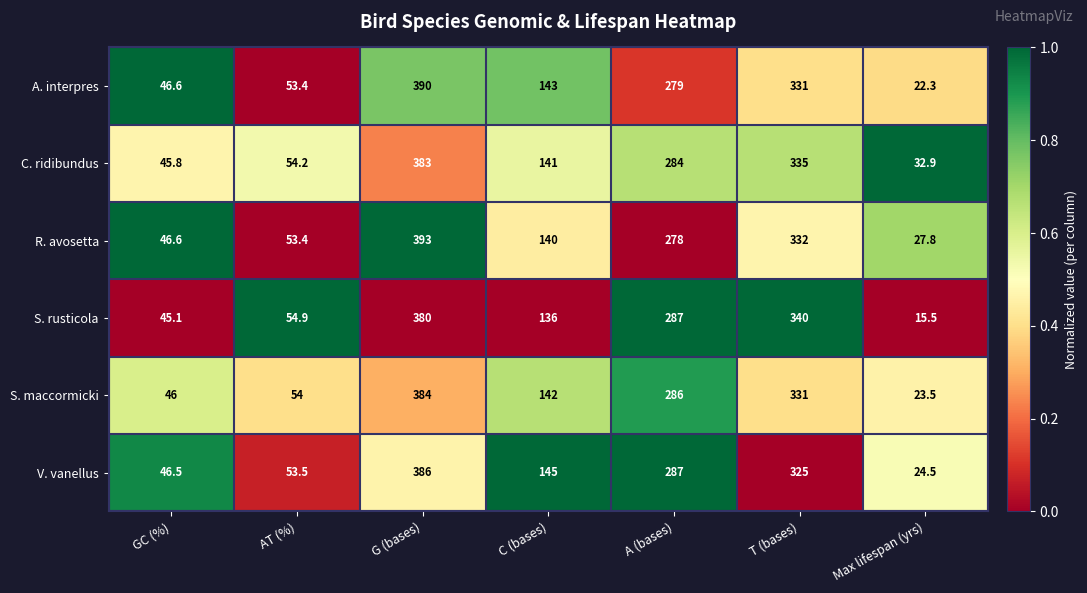

Is it true that V. vanellus equals 5.2 at Max lifespan (yrs)?

False